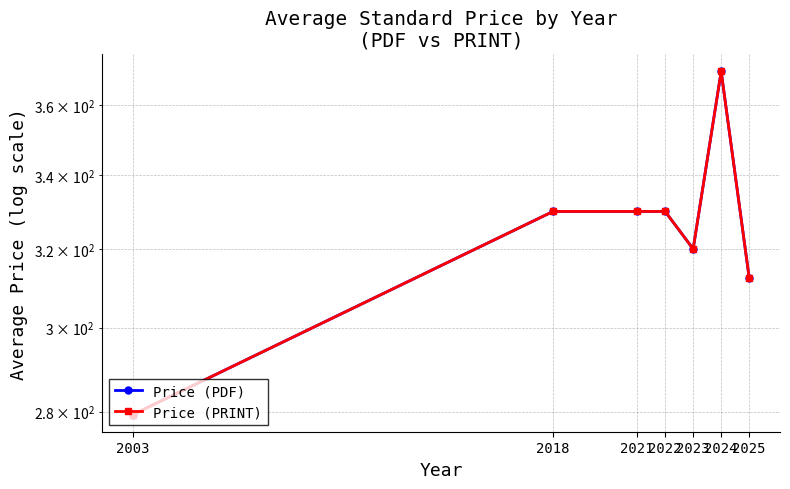

At which label does Price (PDF) reach its minimum?

2003